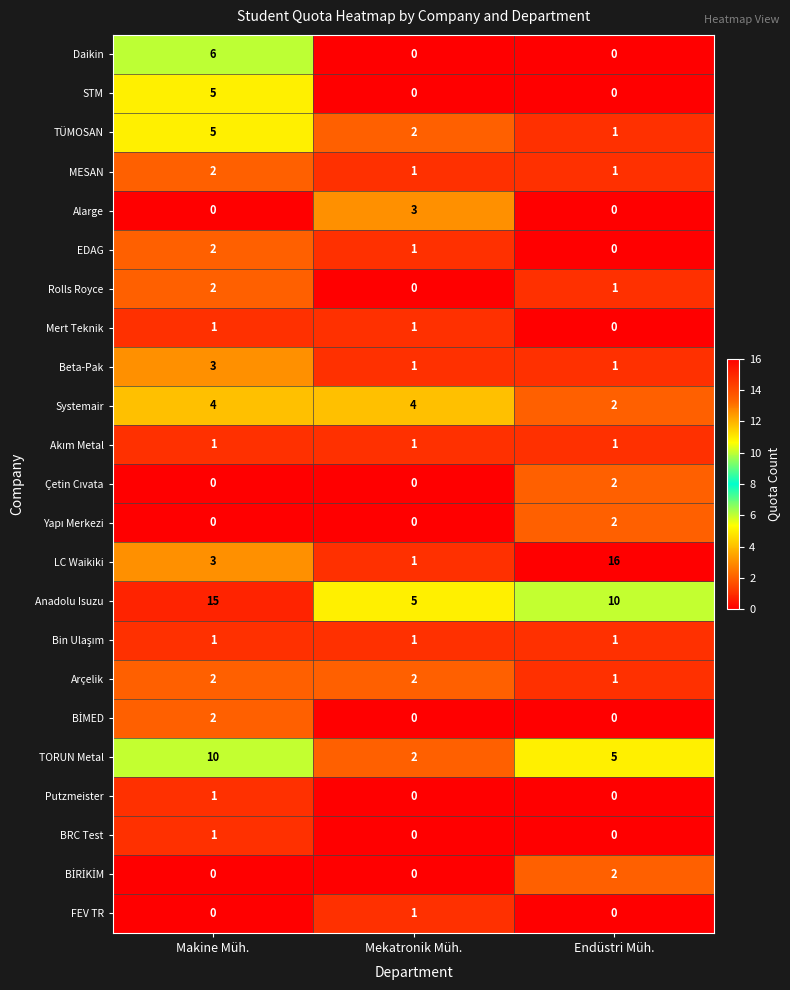

Which series changed the most between Makine Müh. and Mekatronik Müh.?

Anadolu Isuzu